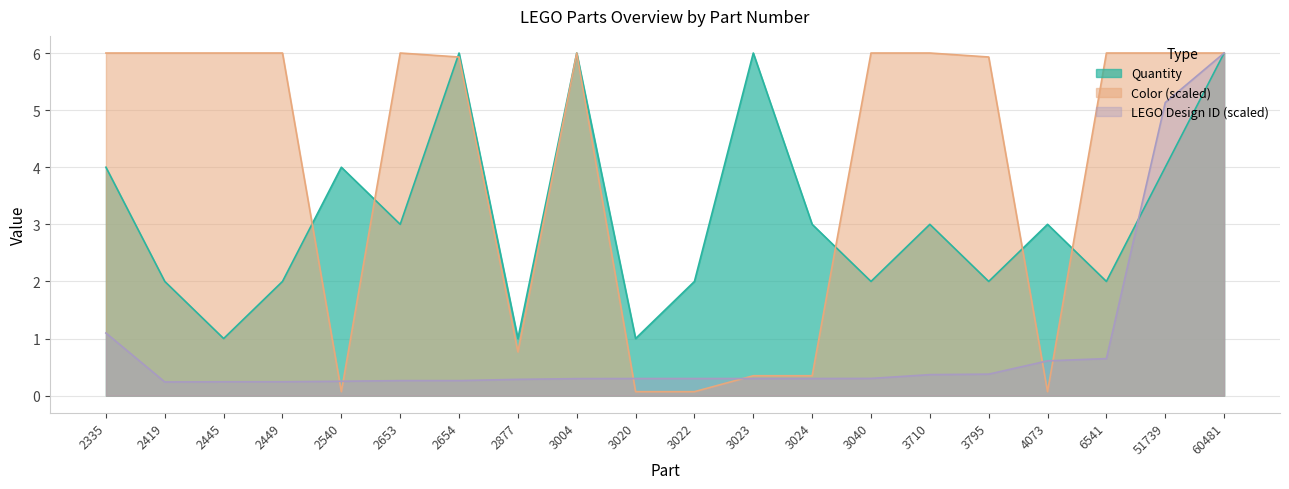

Which category has the lowest value in the Color series?

2540